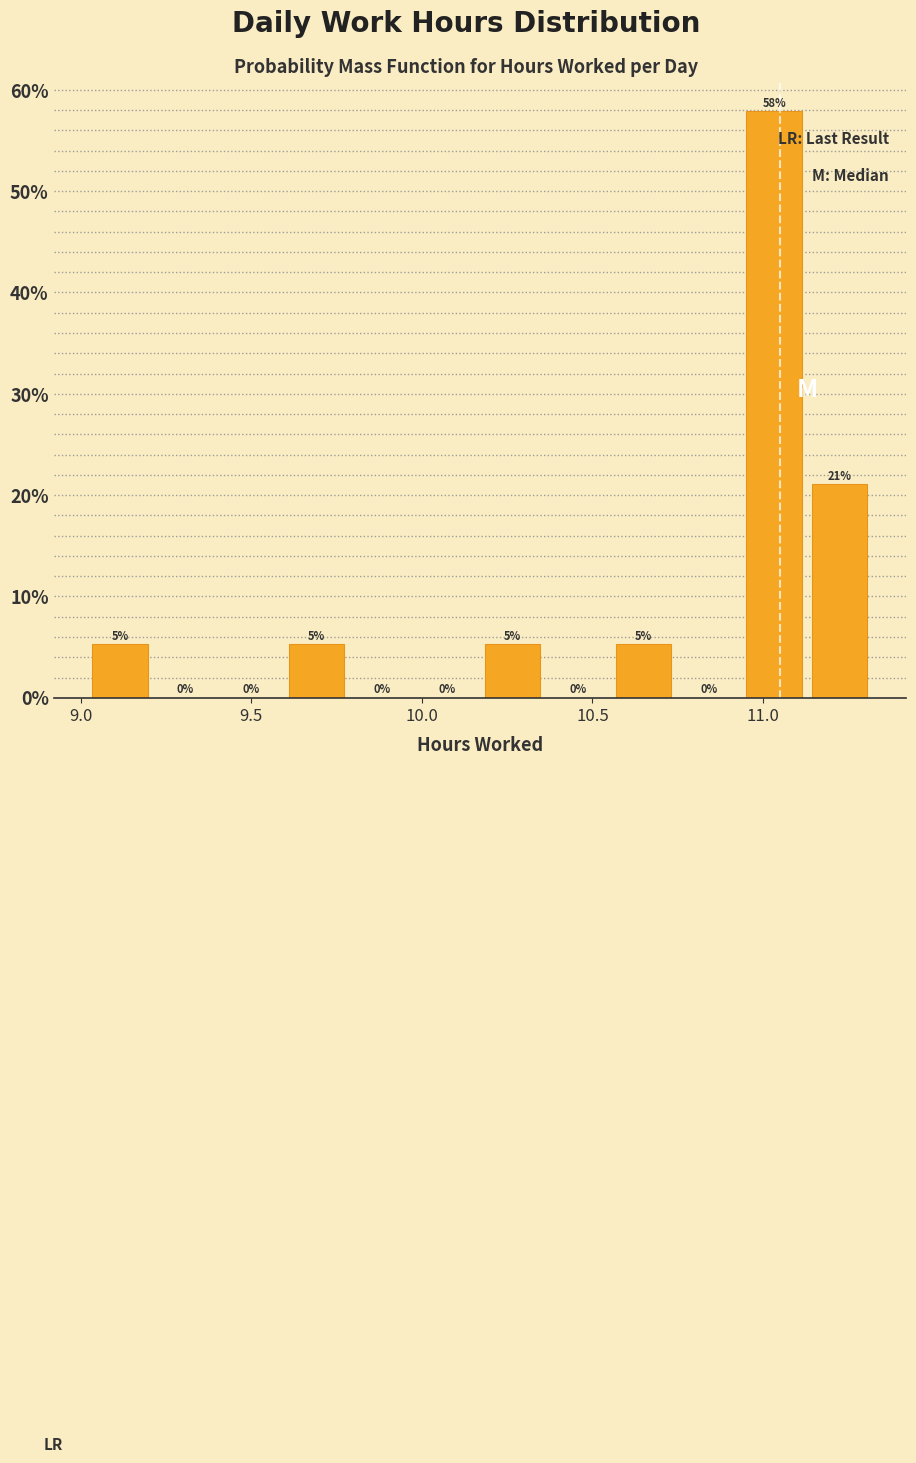

Read against the x-axis, roughly where is the centre of the tallest bar?

11.05